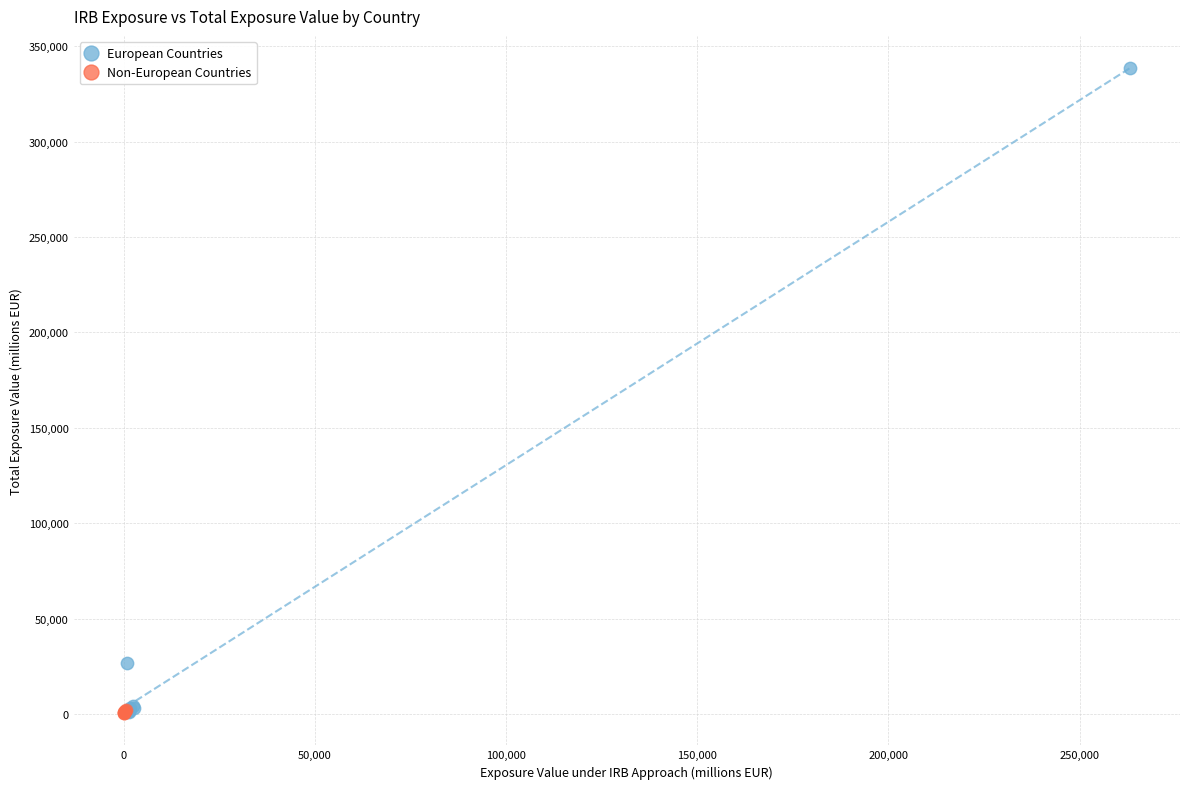

Which series has the largest Y range (max minus min)?

European Countries